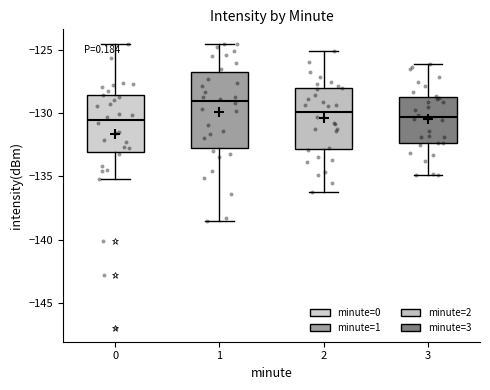

Which box is the tallest, from its lower edge to its upper edge?

1